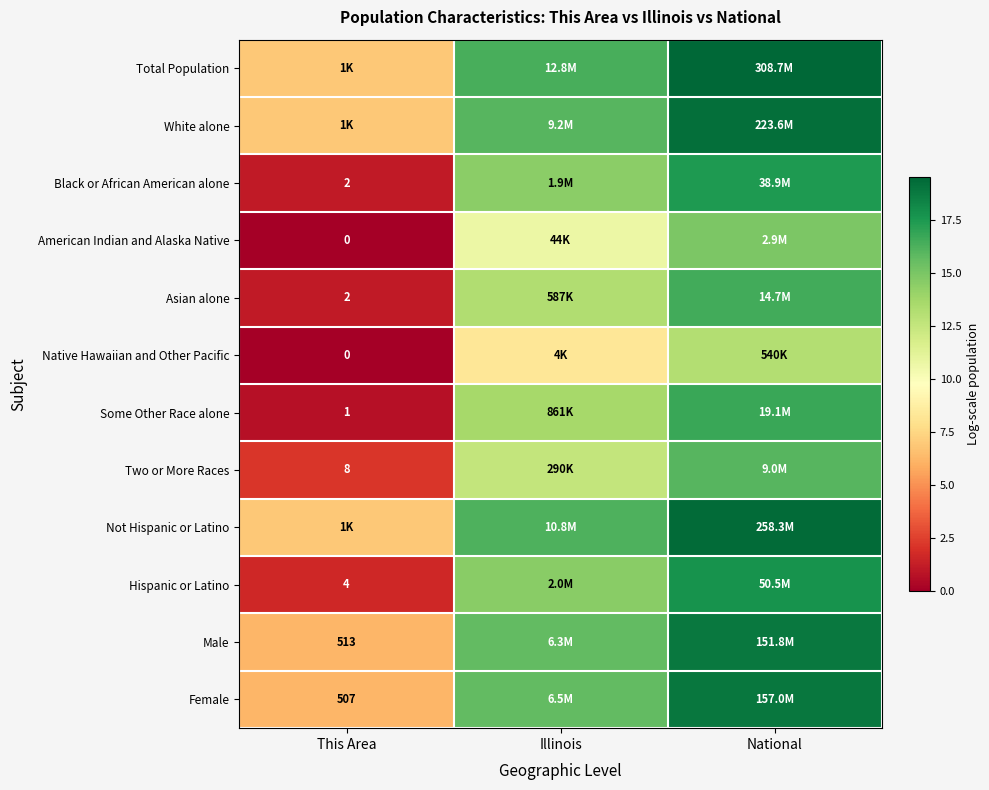

Rank the series by their maximum value, from lowest to highest.

Native Hawaiian and Other Pacific, American Indian and Alaska Native, Two or More Races, Asian alone, Some Other Race alone, Black or African American alone, Hispanic or Latino, Male, Female, White alone, Not Hispanic or Latino, Total Population